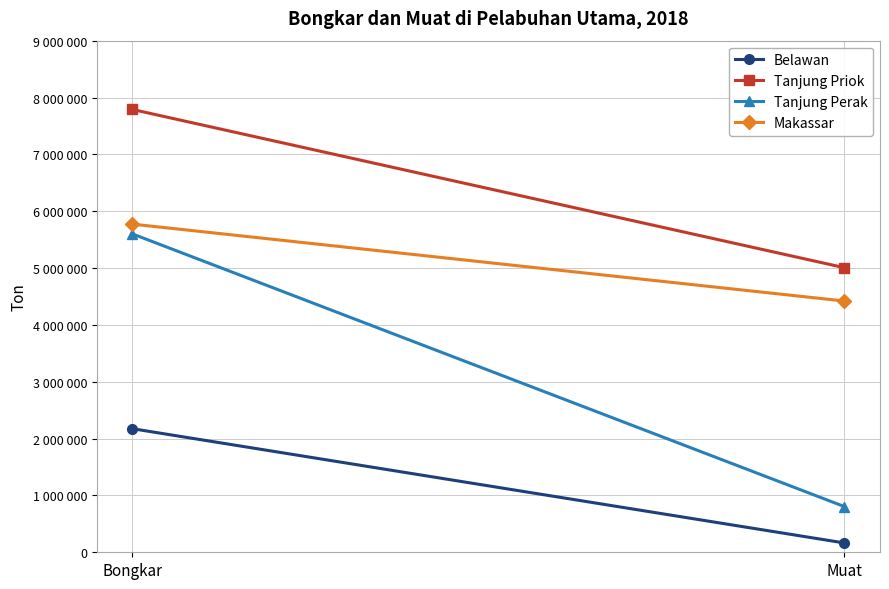

How many data points does each series have?

2